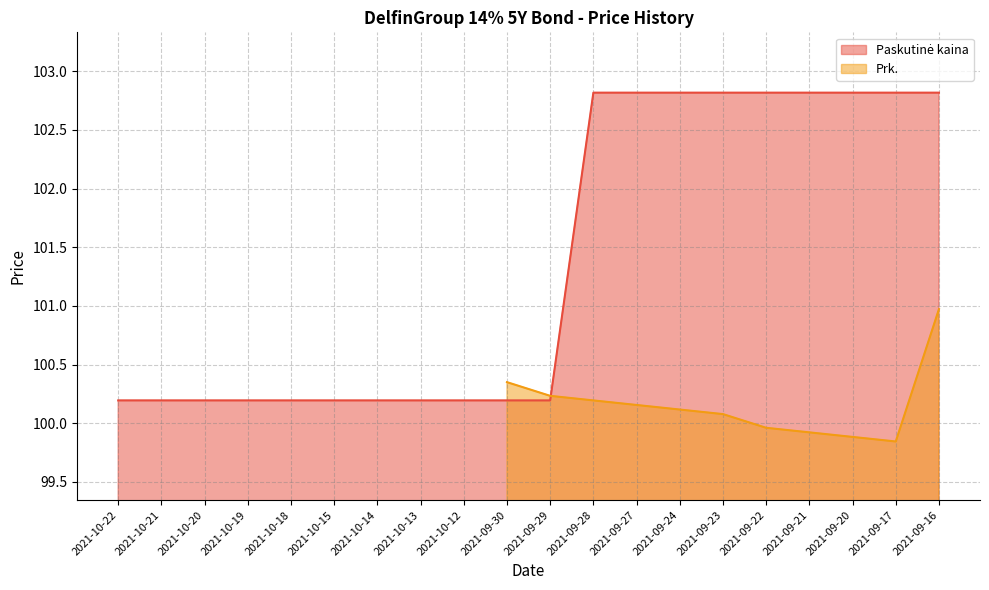

What position from the left is 2021-10-14?

7